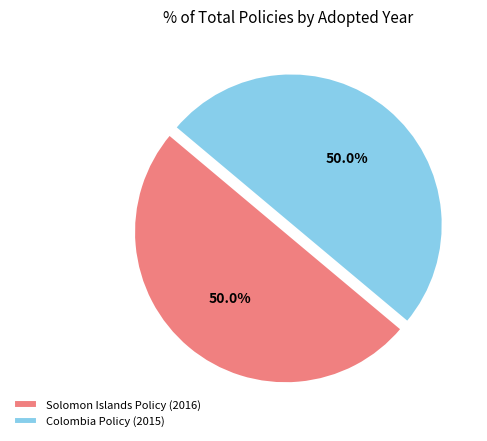

How many segments does this pie chart have?

2